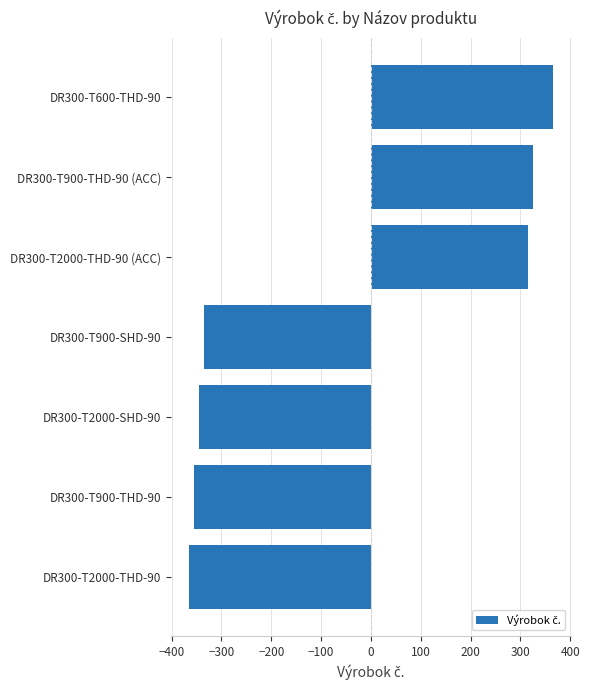

What is the difference between the second highest and minimum values?

690